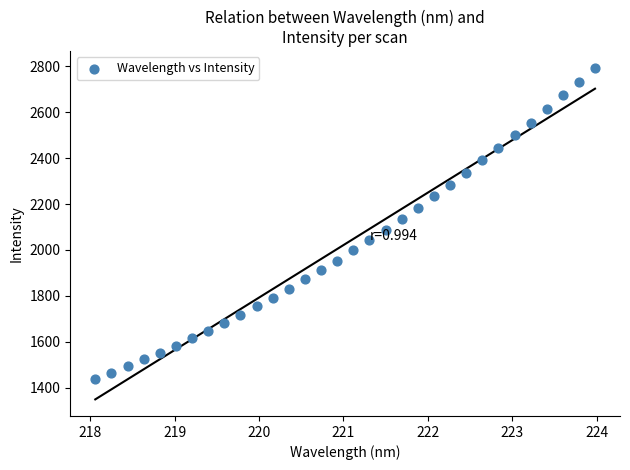

What is the range of X values (max minus min)?

5.9